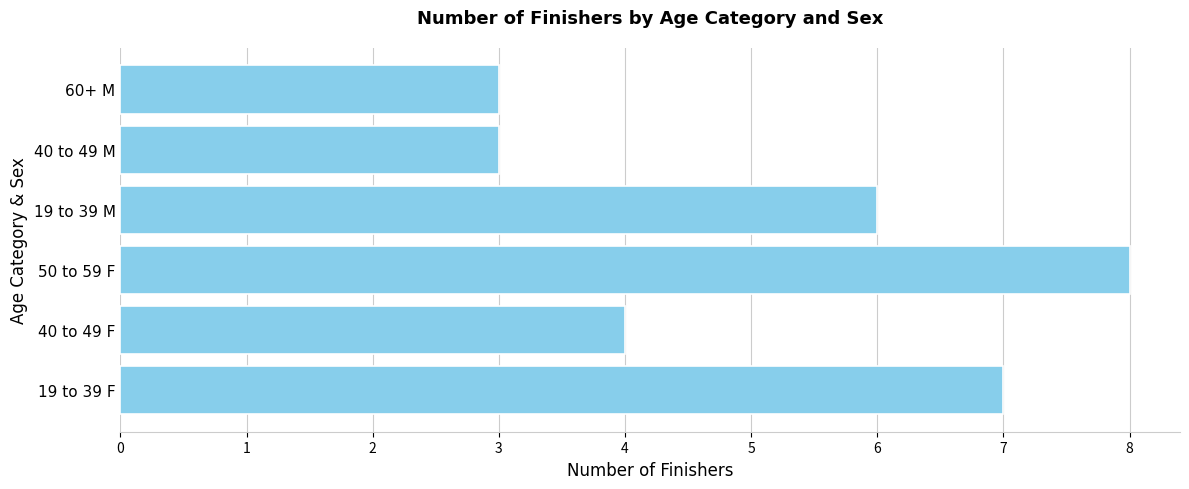

Count the values in the range 3 to 7.

5